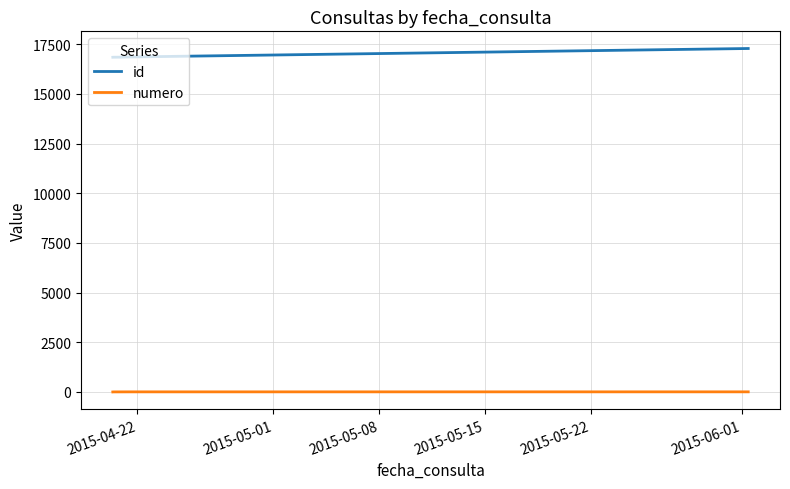

True or false: numero and id cross at least once.

False